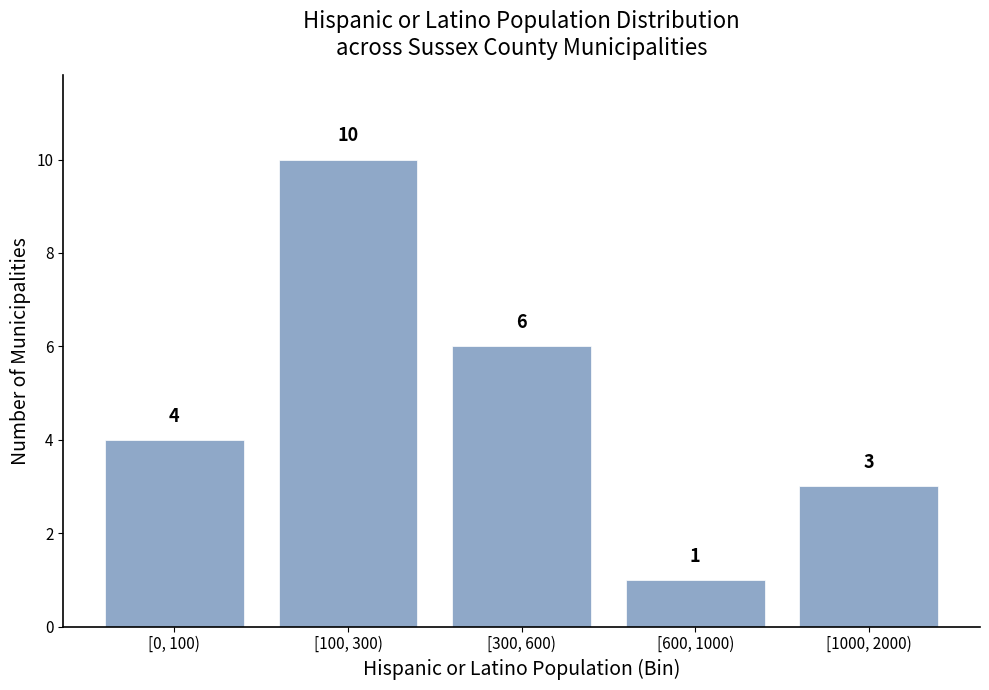

Reading left to right, list all the values displayed in this chart.

[0, 100)=4	[100, 300)=10	[300, 600)=6	[600, 1000)=1	[1000, 2000)=3